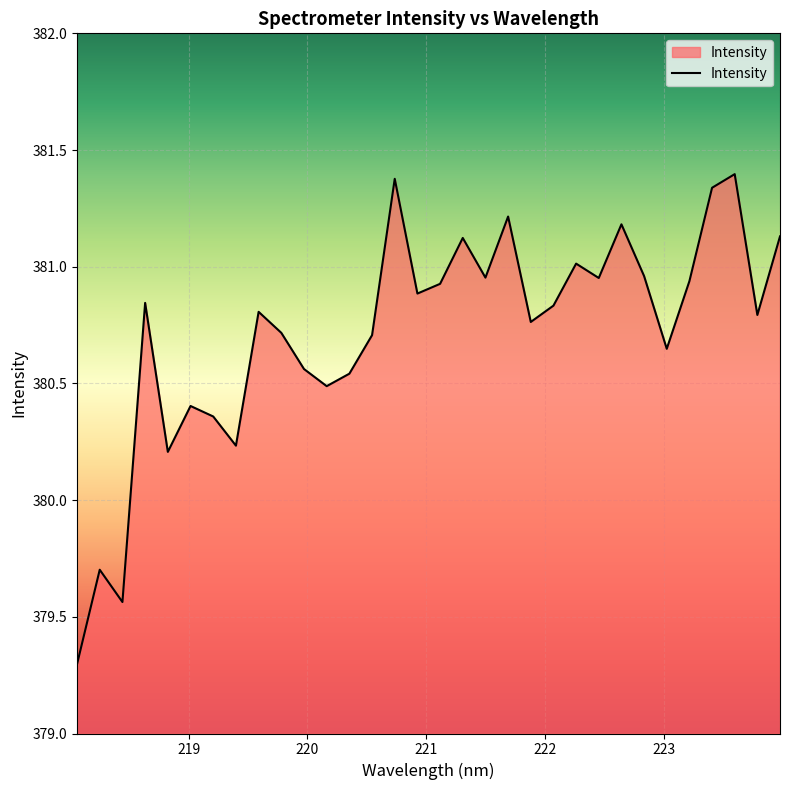

What is the difference between the second highest and second lowest values?

1.8